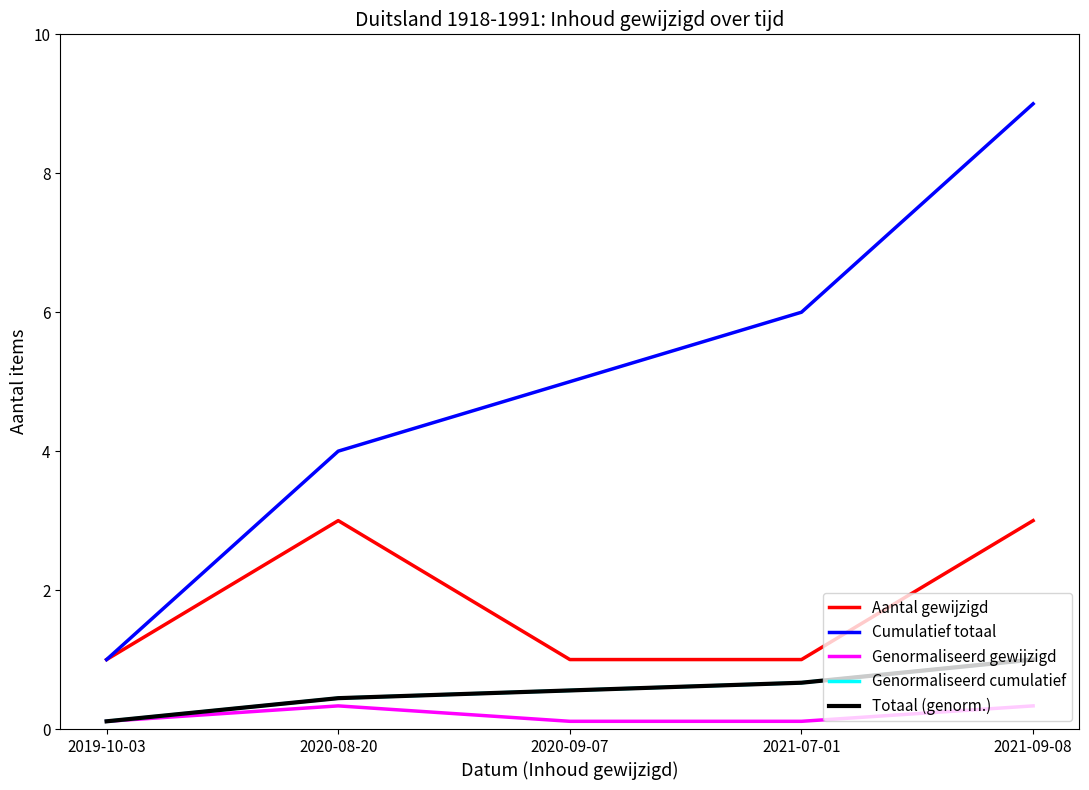

Is this an area chart (filled region under the line)?

No